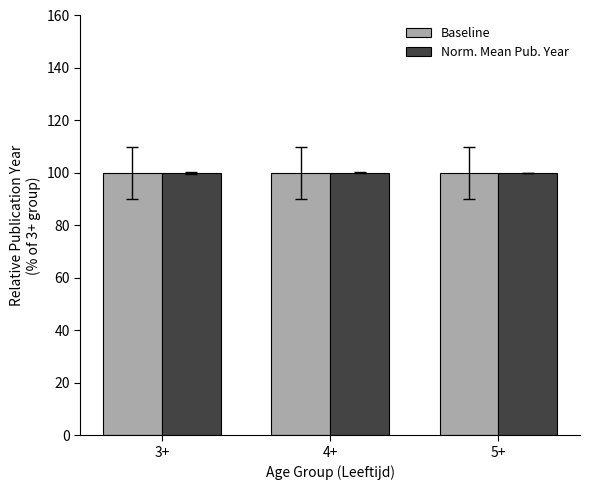

What is the smallest value displayed?

100.0